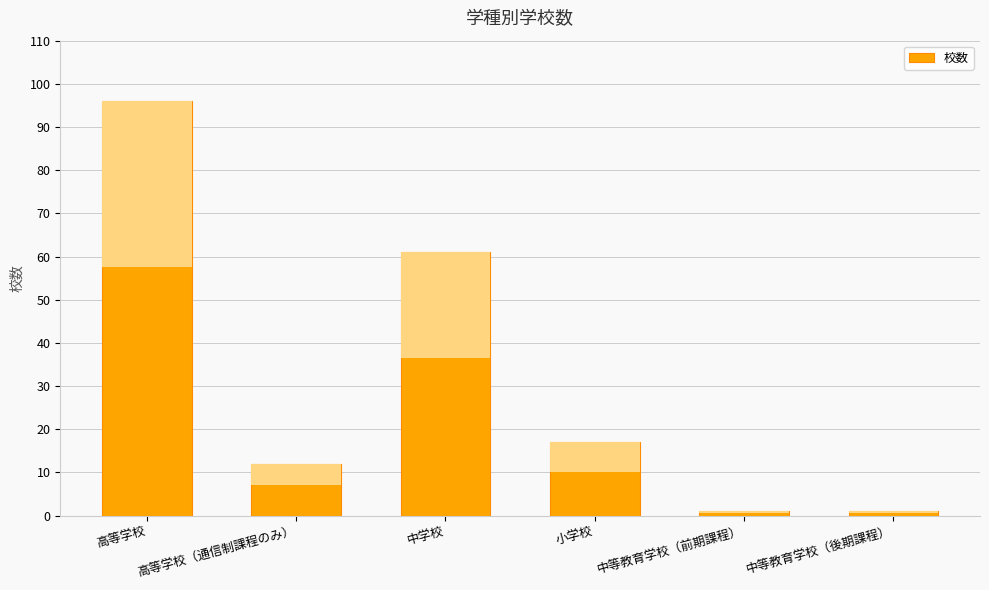

At which category does the chart reach its peak across all series?

高等学校